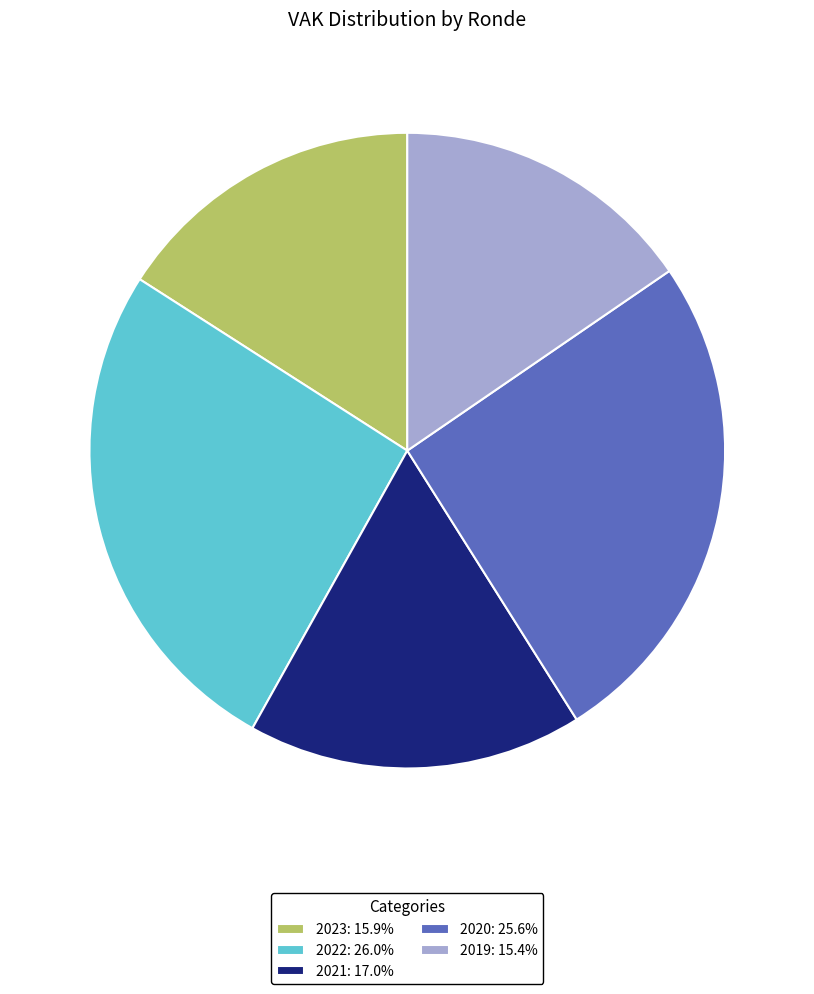

How many segments does this pie chart have?

5